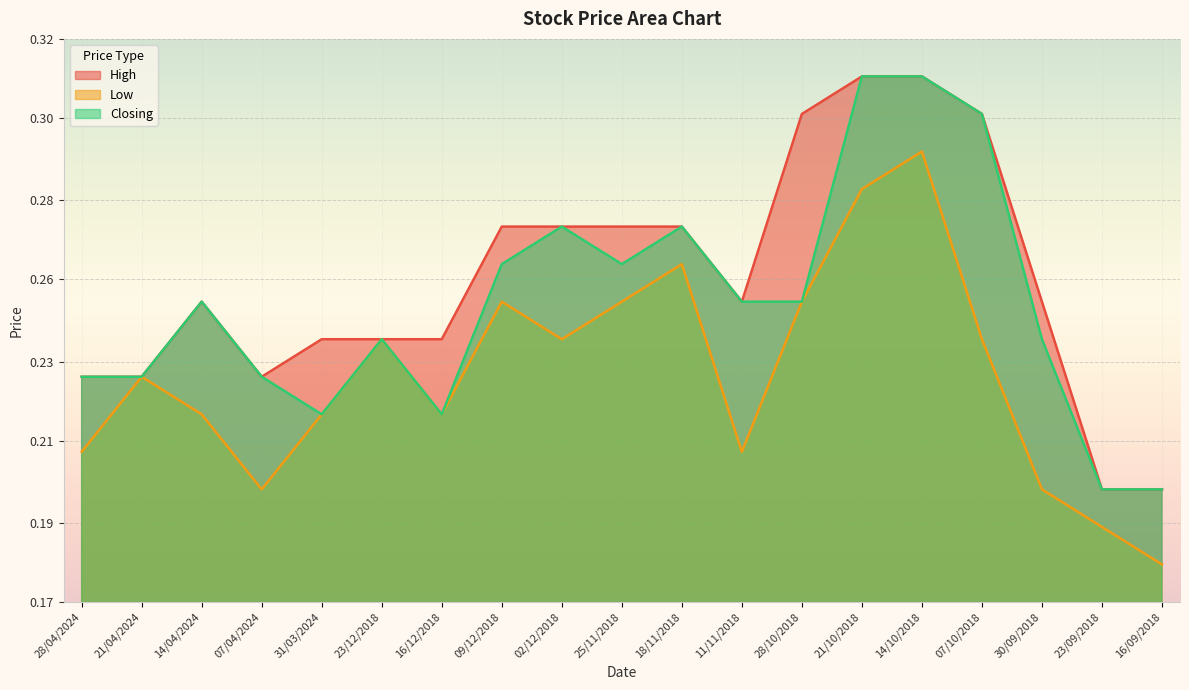

At 28/04/2024, list the series in order from smallest to largest.

Low, High, Closing